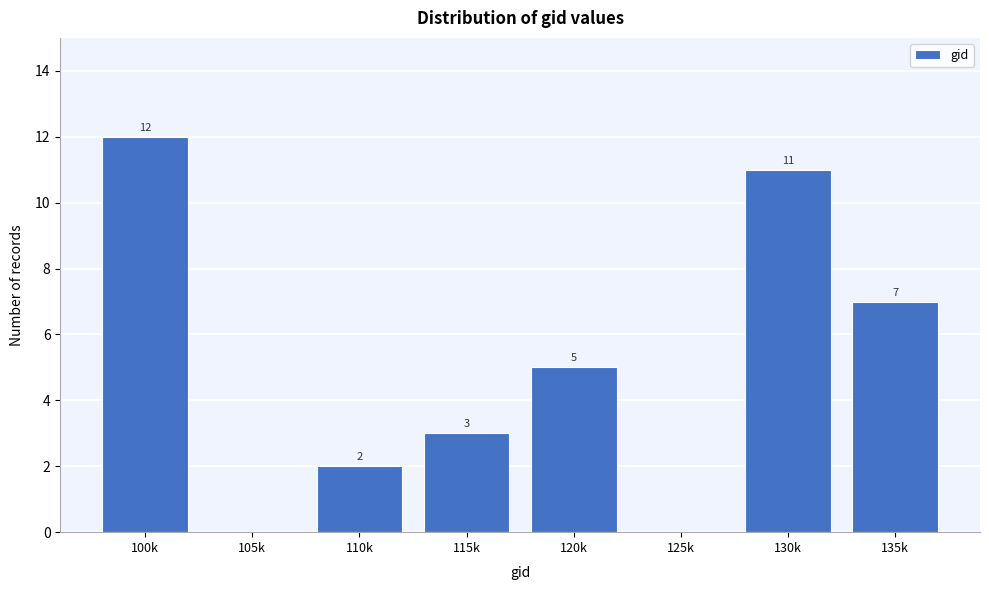

Reading left to right, extract all data points from this chart.

100k=12	105k=0	110k=2	115k=3	120k=5	125k=0	130k=11	135k=7